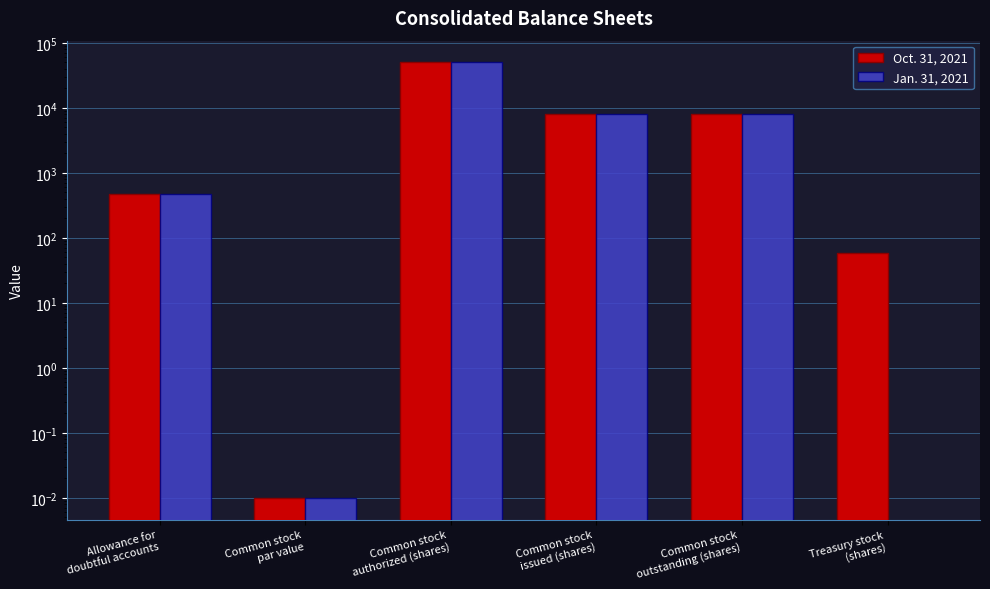

What is the difference between the second highest and second lowest values in the Jan. 31, 2021 series?

8165.0